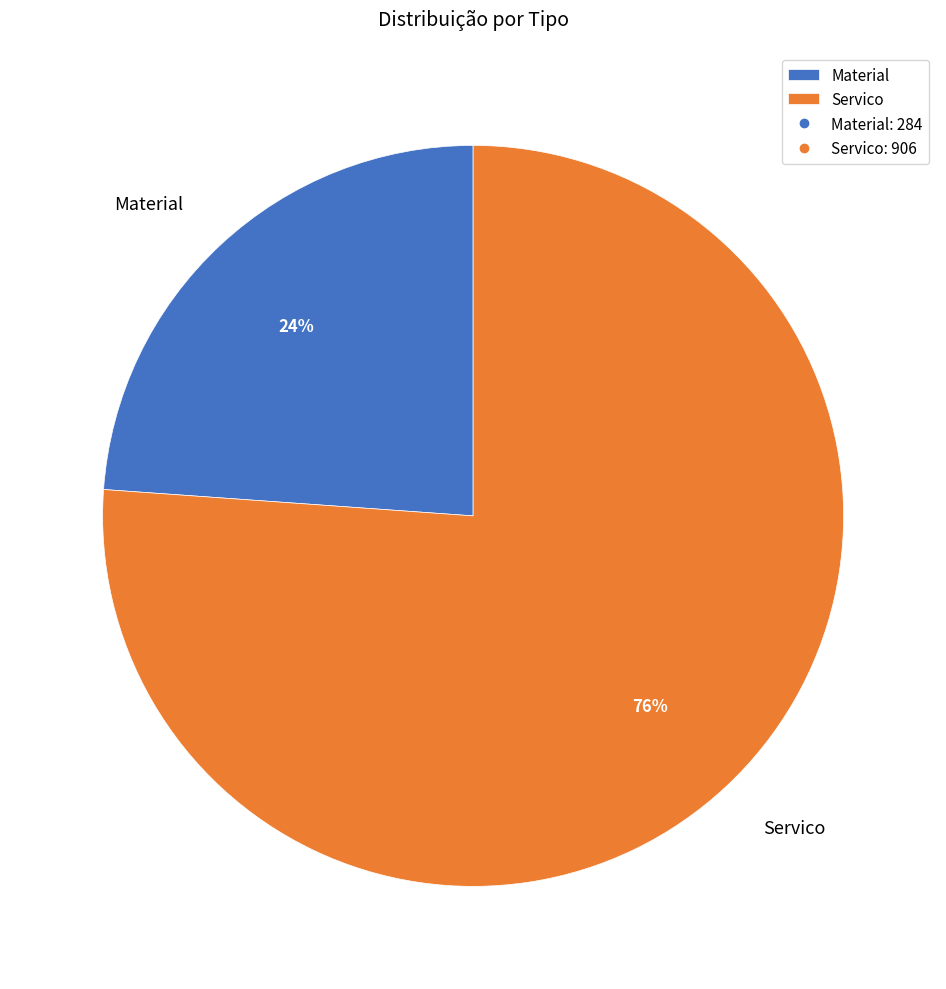

Which slice is the smallest?

Material